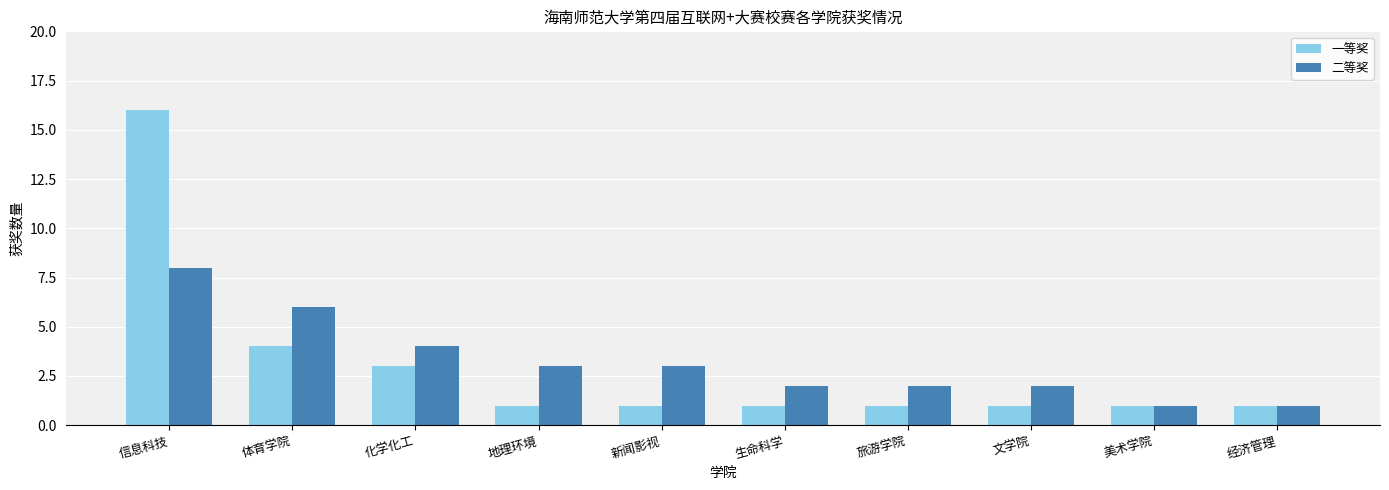

What is the highest value of the 二等奖 series?

8